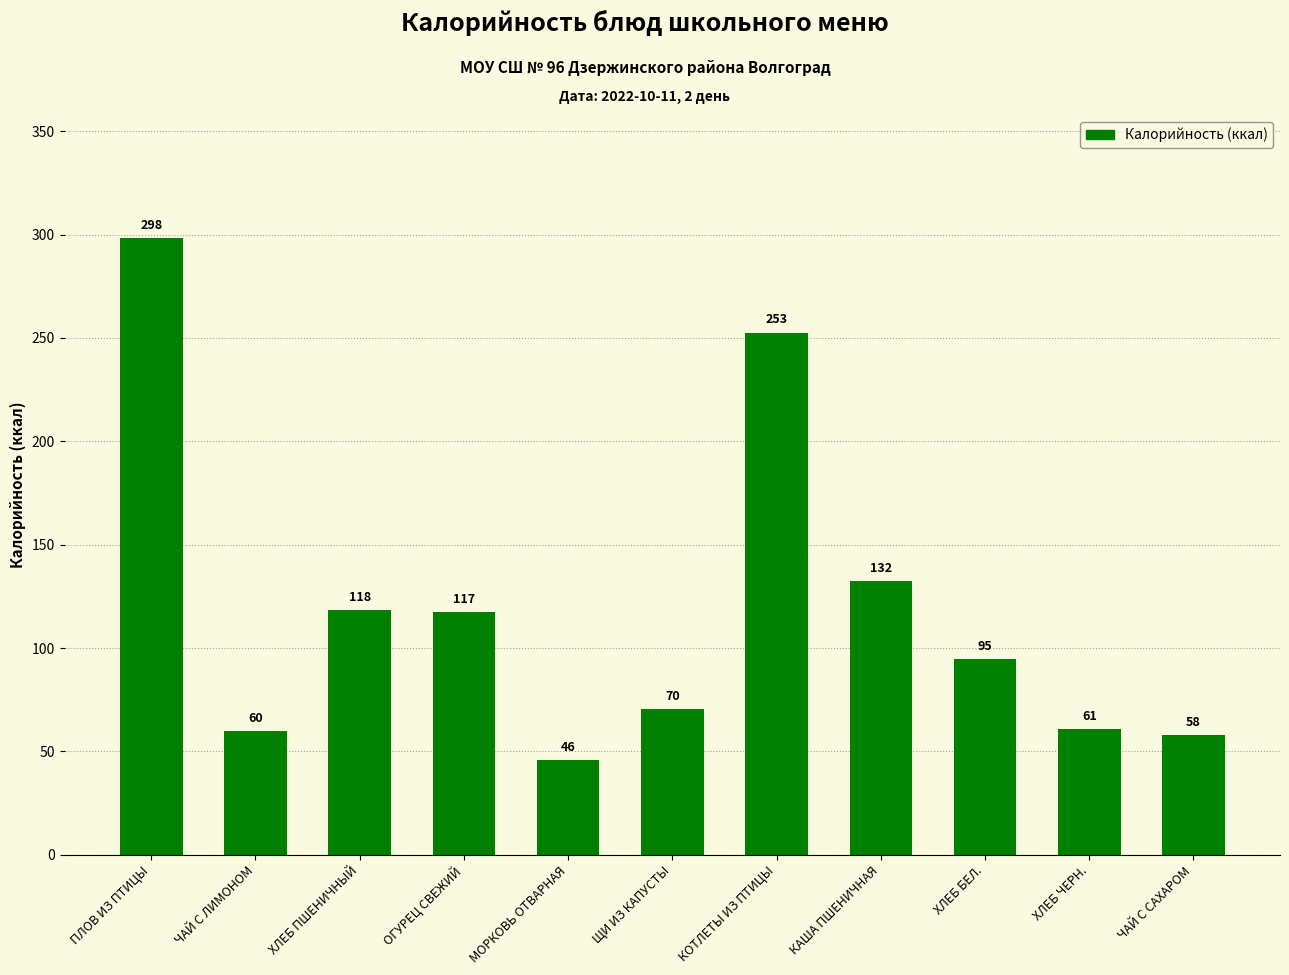

What is the approximate value at ЩИ ИЗ КАПУСТЫ?

70.4